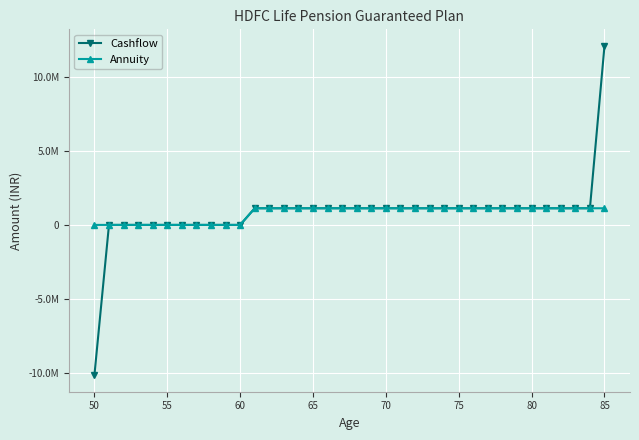

What are all the series names shown in the legend?

Cashflow, Annuity